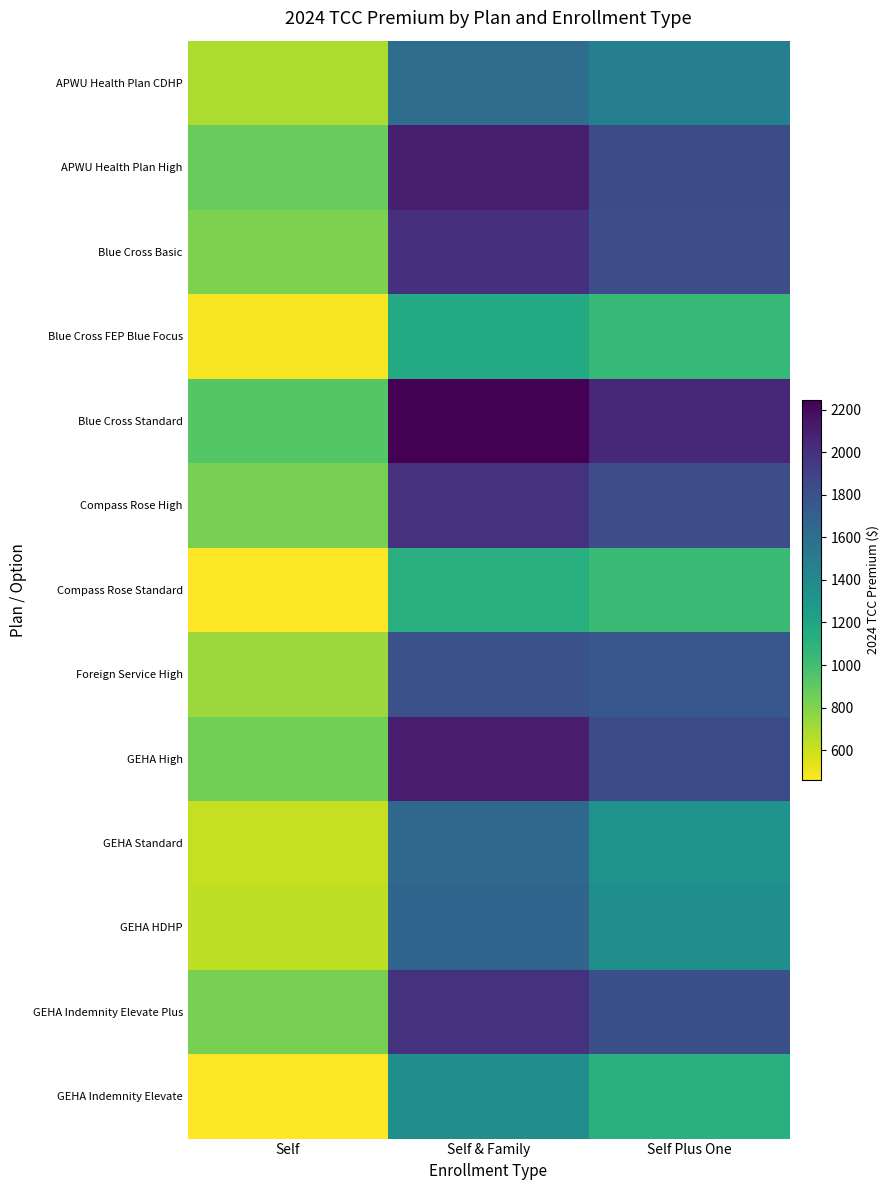

Which category has the lowest value across all series?

Self